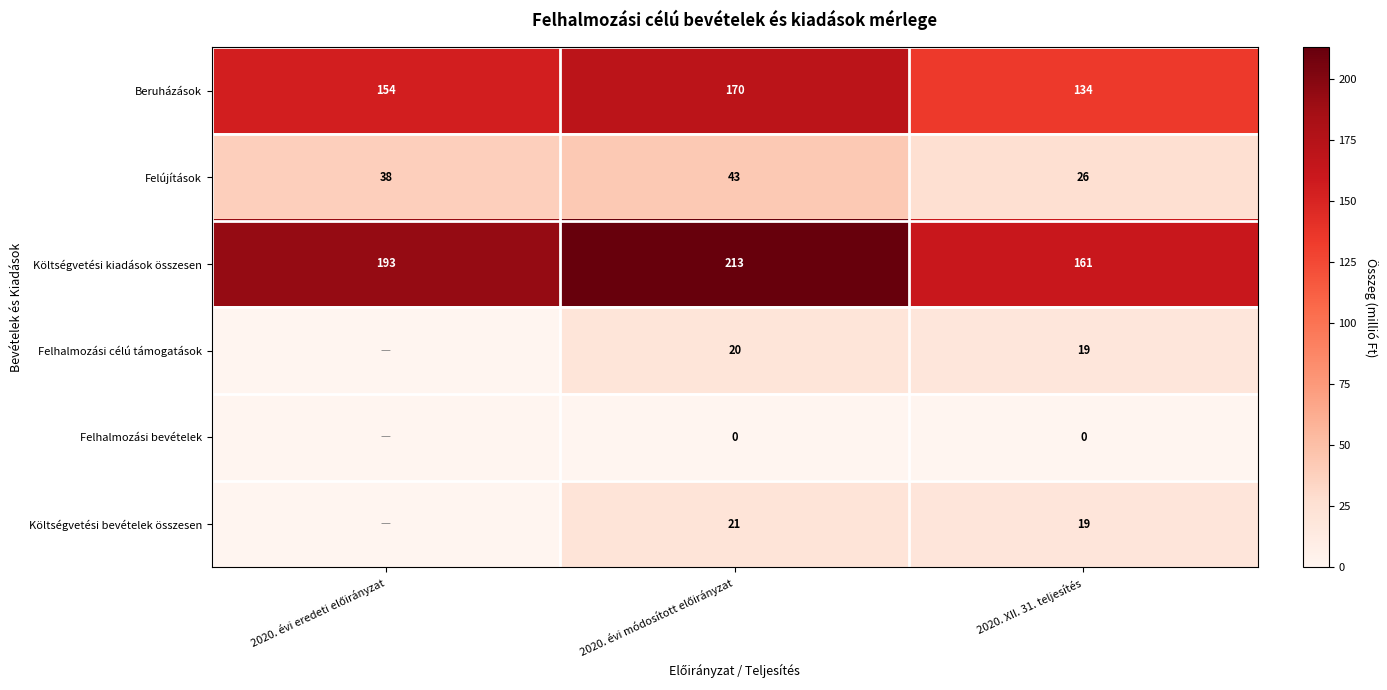

What is the difference between the highest and lowest values at 2020. évi eredeti előirányzat?

192.7